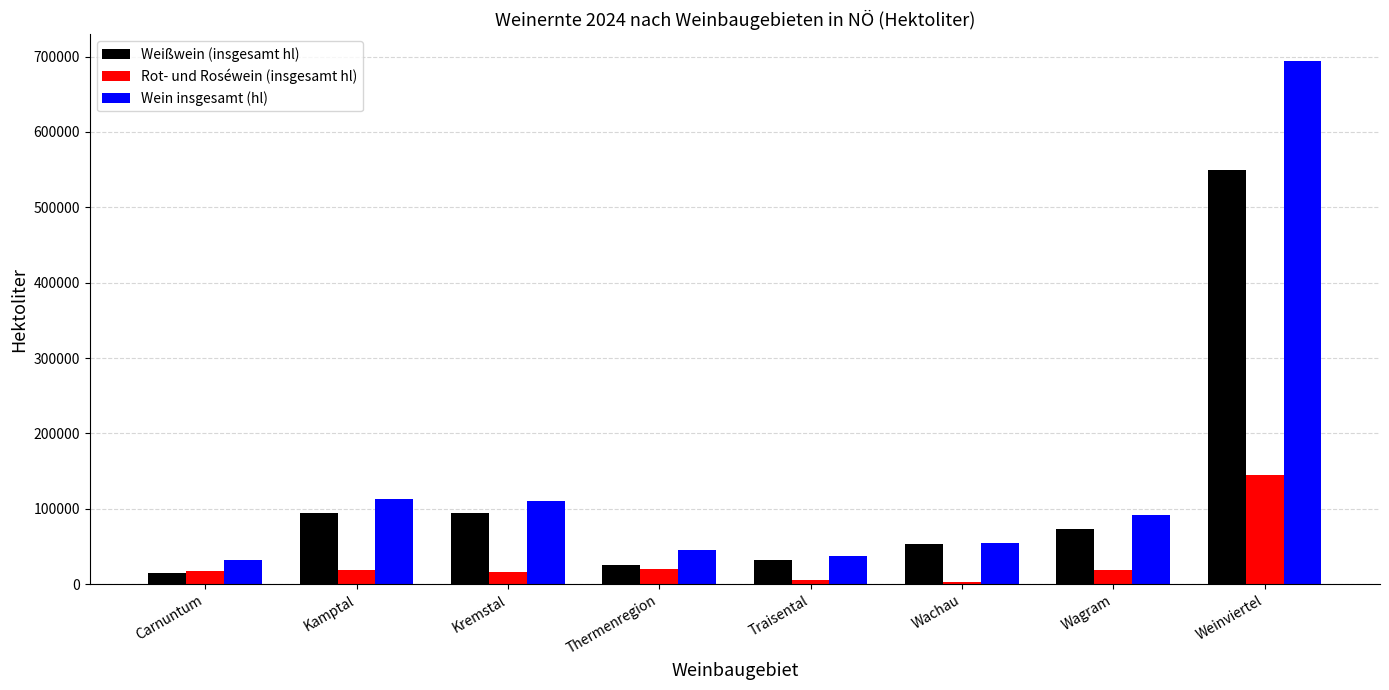

What is the spread (max minus min) of values at Traisental?

32338.5